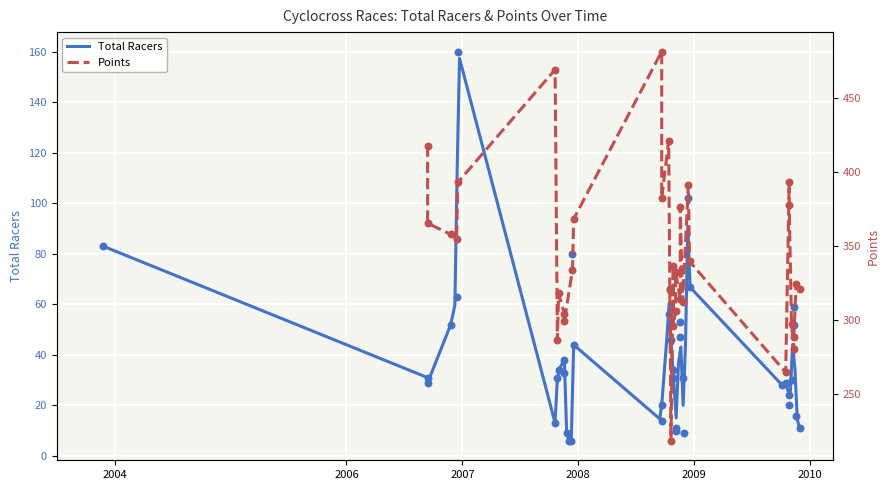

What is the change in value from 2008-6 to 2009-1?

-3